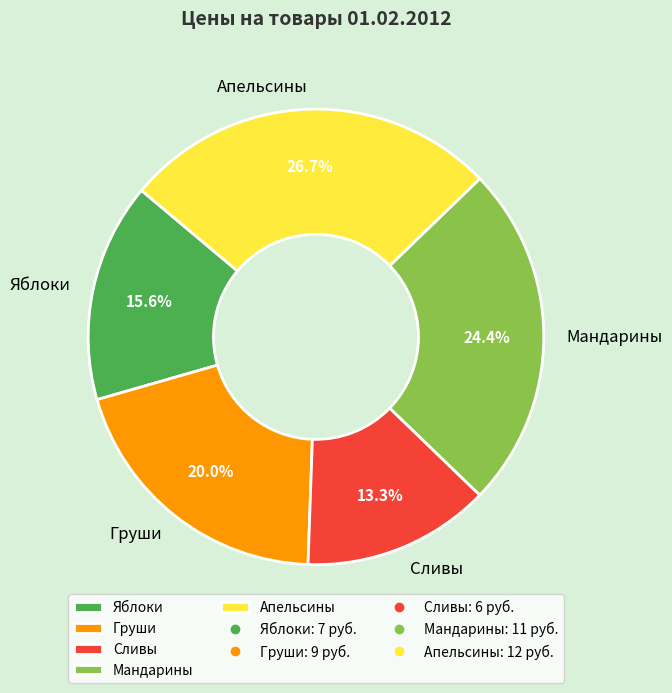

To the nearest percent, what is the difference between the Груши and Апельсины slice percentages?

7%